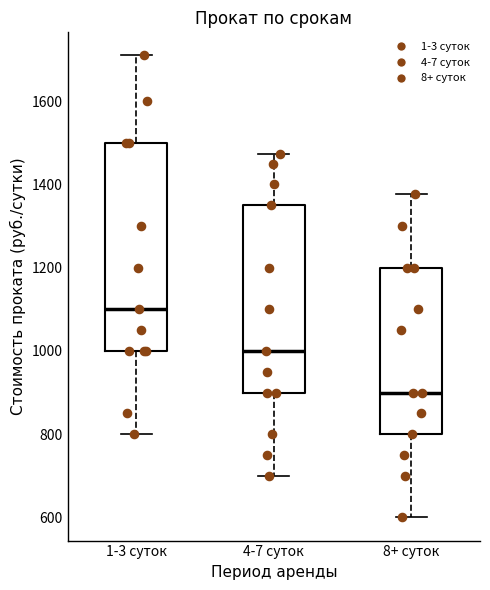

Which box has the highest median line?

1-3 суток